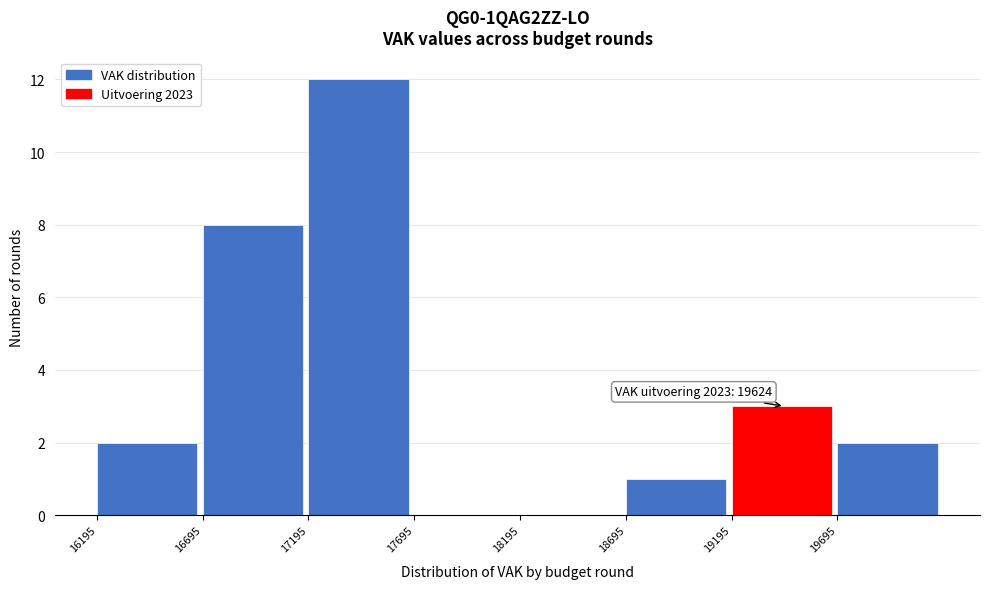

Which range on the x-axis has the tallest bar?

17195 to 17695